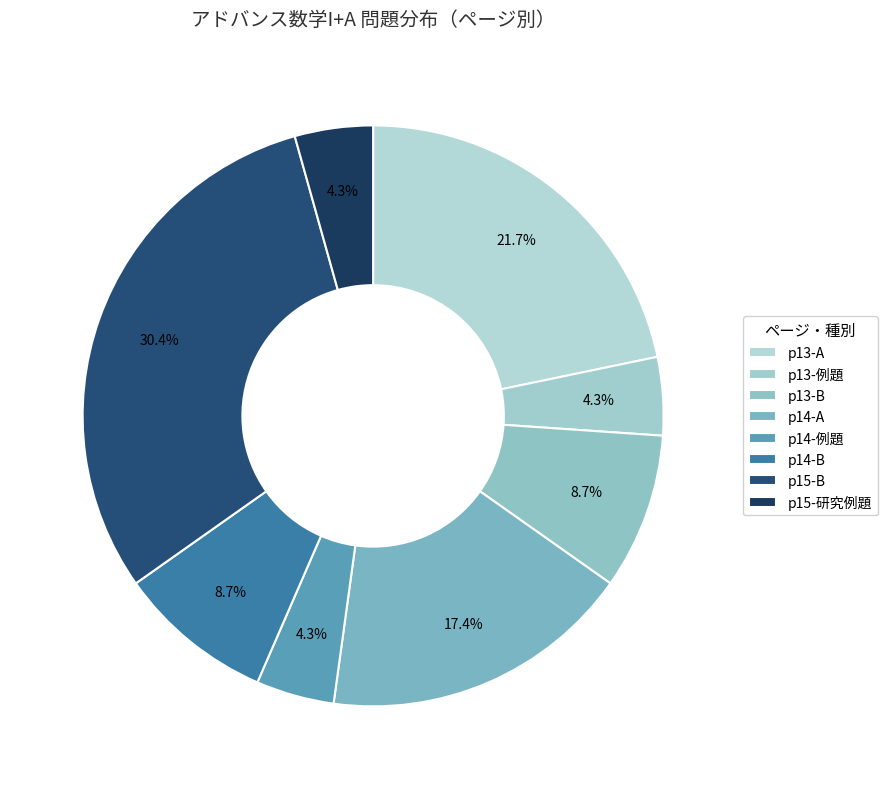

How many segments does this pie chart have?

8